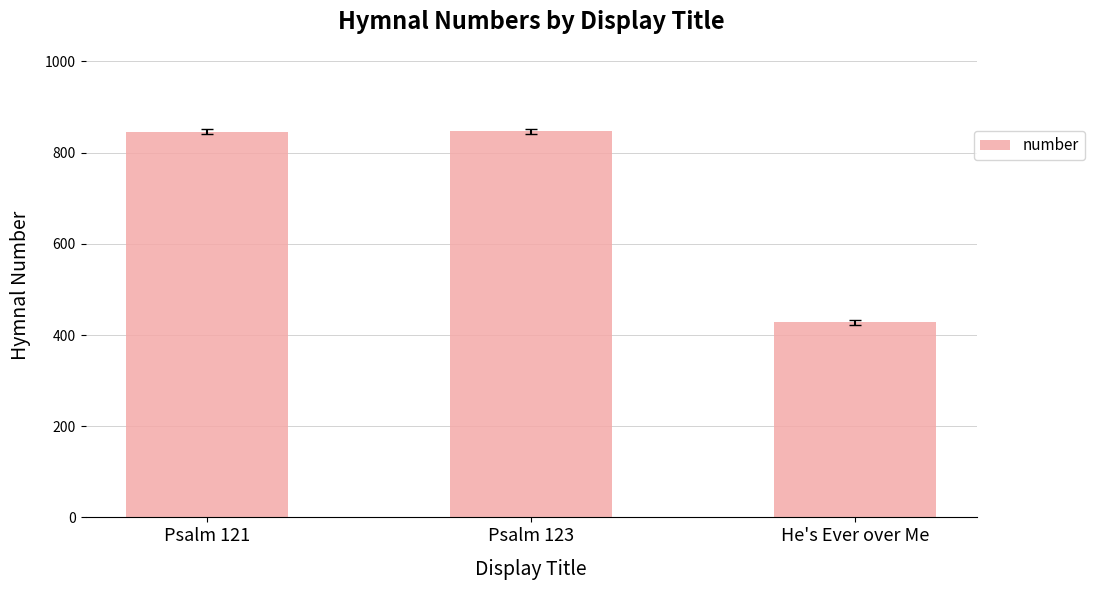

How many bars are there in total?

3